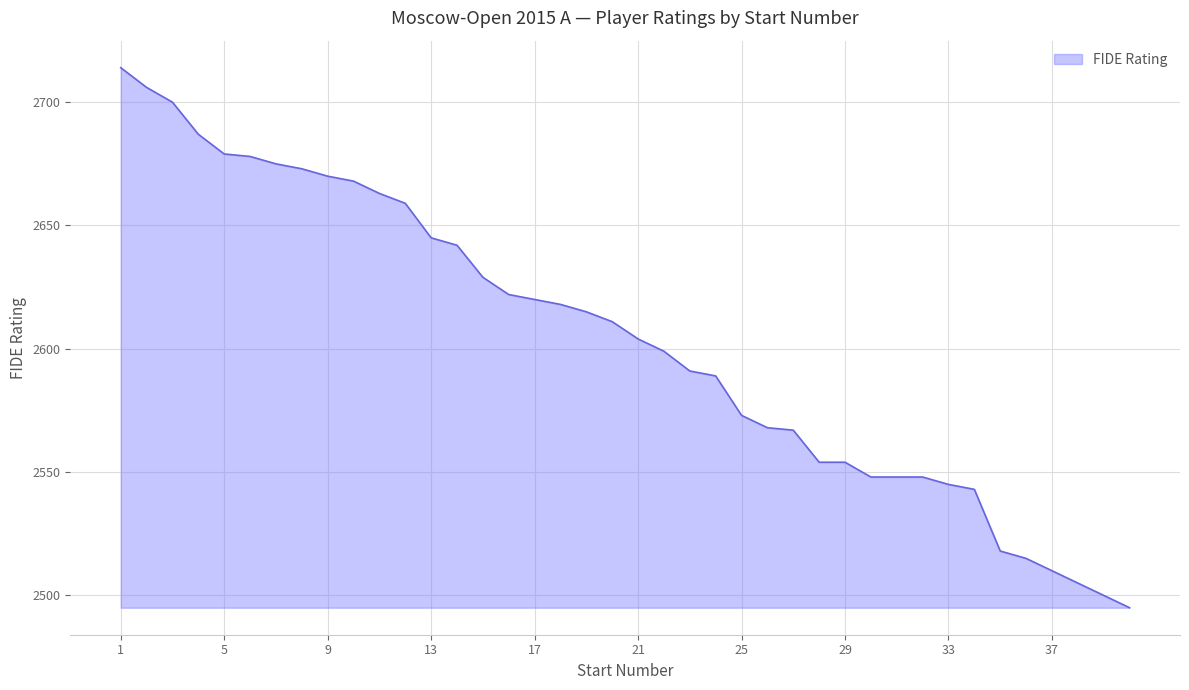

What is the difference between the maximum and minimum values?

219